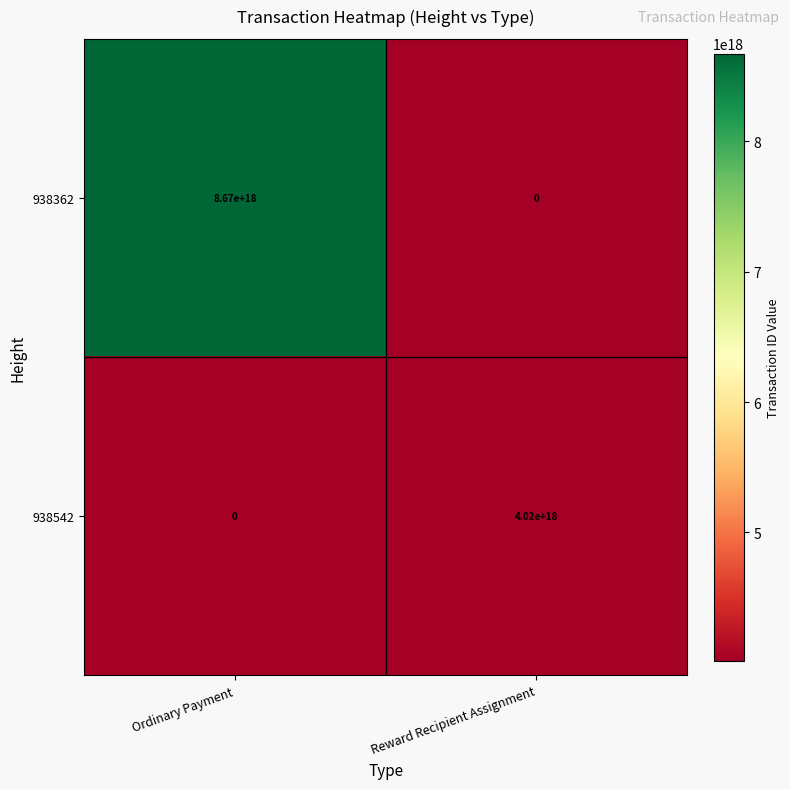

List the series in order of their peak value, highest first.

938362, 938542